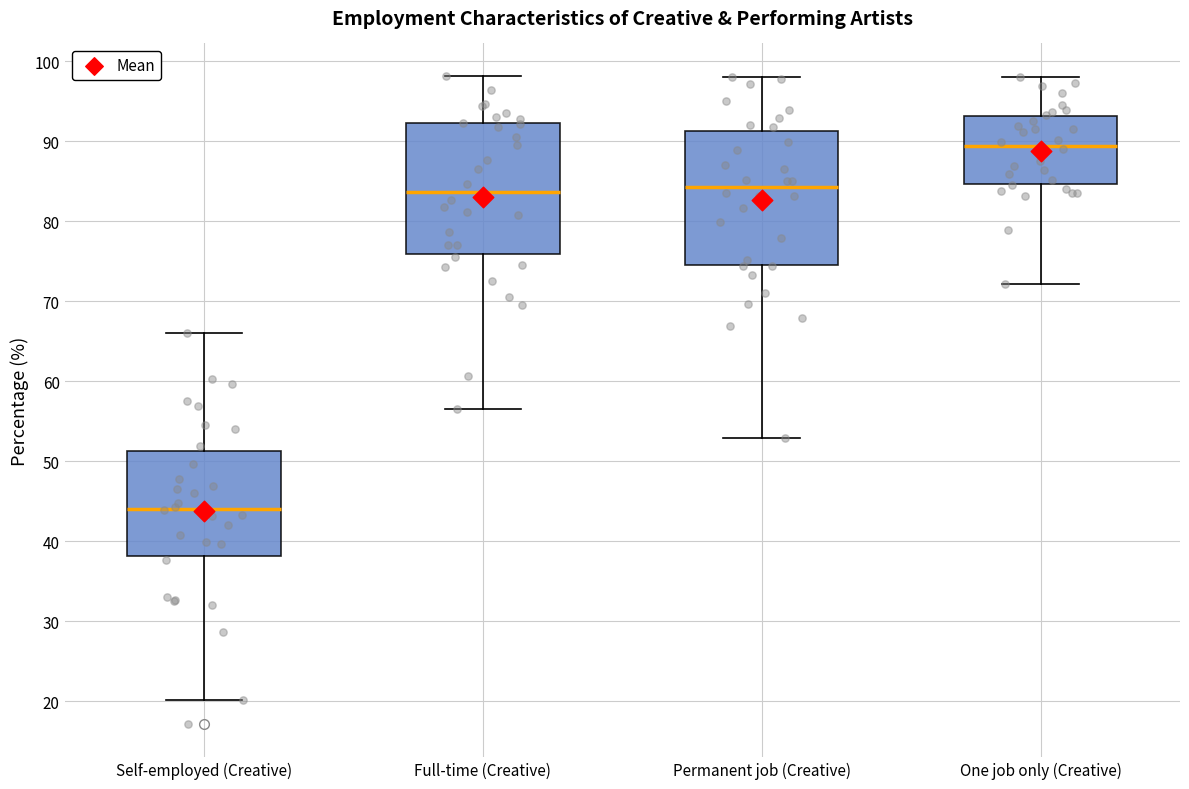

Reading left to right, transcribe this box plot: for each box, give where its median line is, the range the box spans, and where its two whiskers end, as read against the y-axis. The values are not printed on the chart, so give them approximately, as read against the axis.

Self-employed (Creative): median 44, box 38 to 51, whiskers 20 to 66
Full-time (Creative): median 84, box 76 to 92, whiskers 57 to 98
Permanent job (Creative): median 84, box 75 to 91, whiskers 53 to 98
One job only (Creative): median 89, box 85 to 93, whiskers 72 to 98